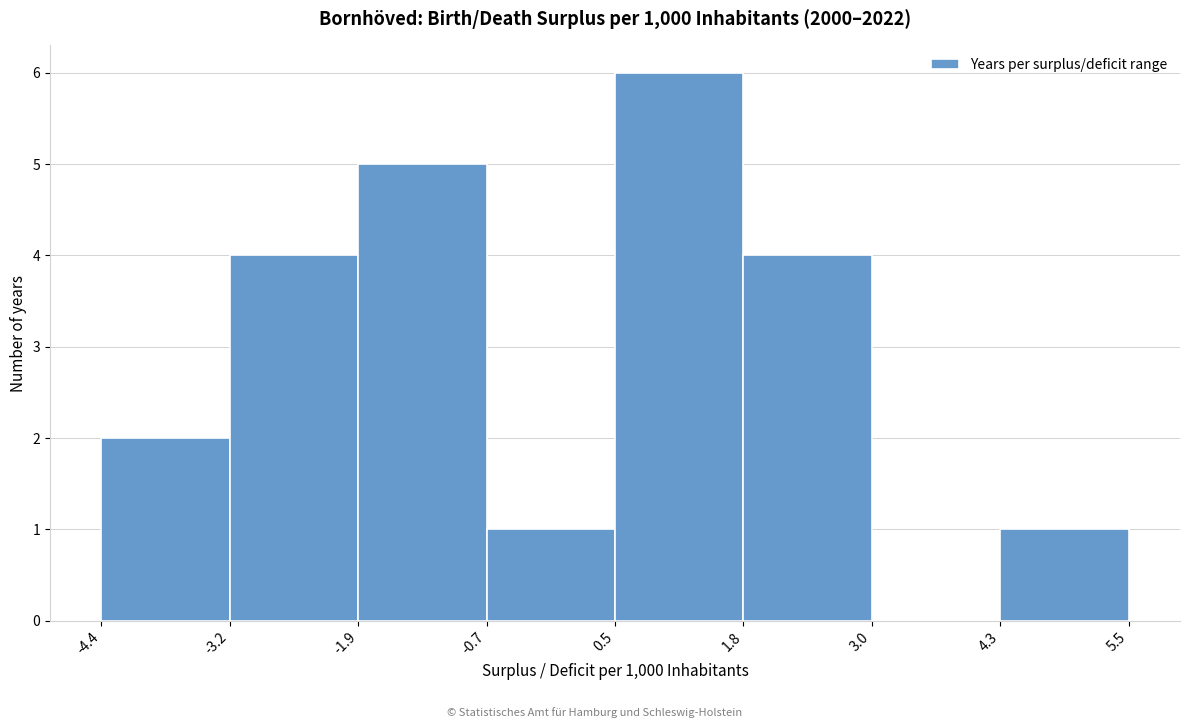

Over which range of the x-axis is the bar tallest?

0.5 to 1.8